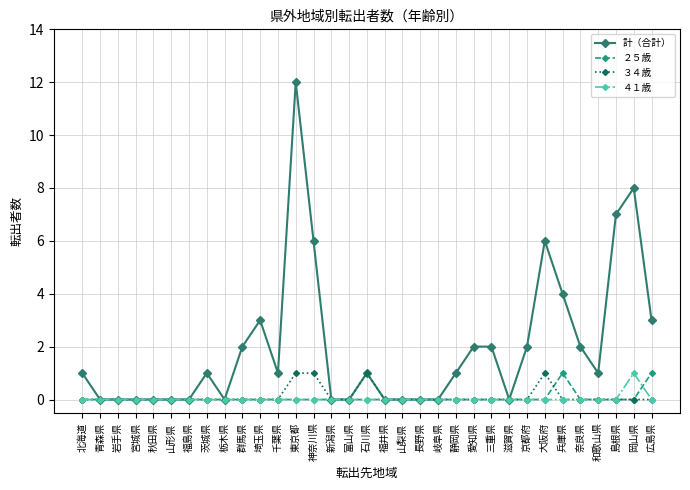

What position from the right is 青森県?

32